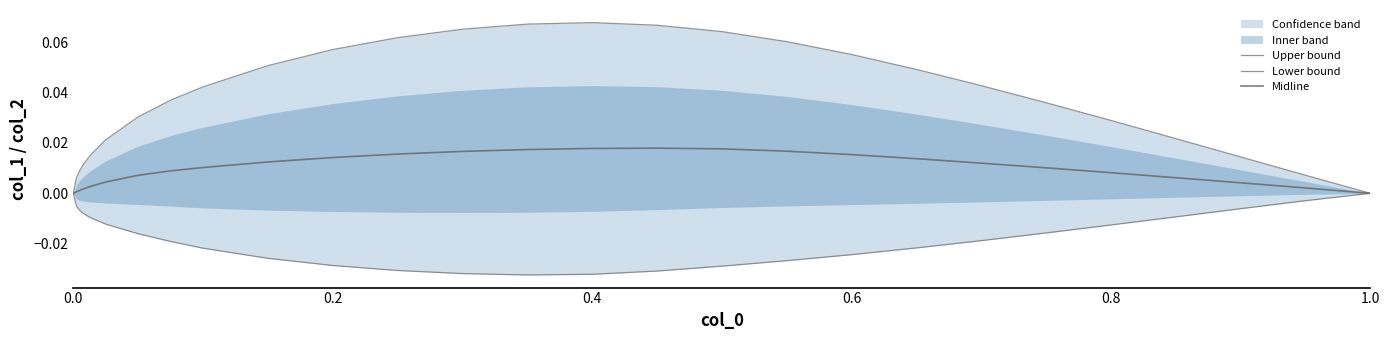

How many interior local peaks does the Midline series have?

1